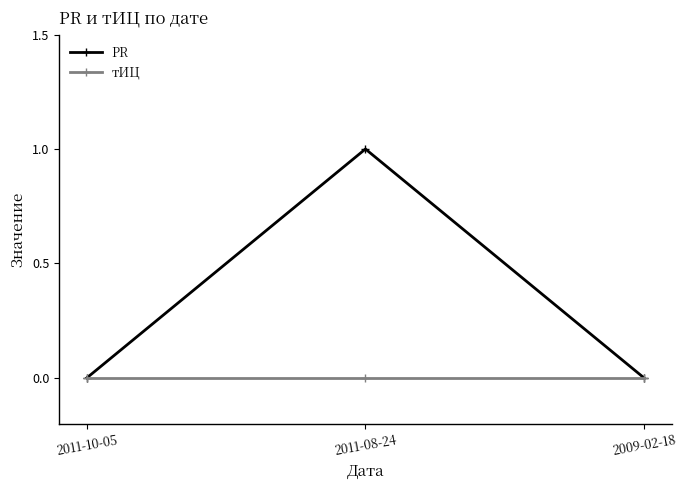

At which category is the sum across all series the highest?

2011-08-24